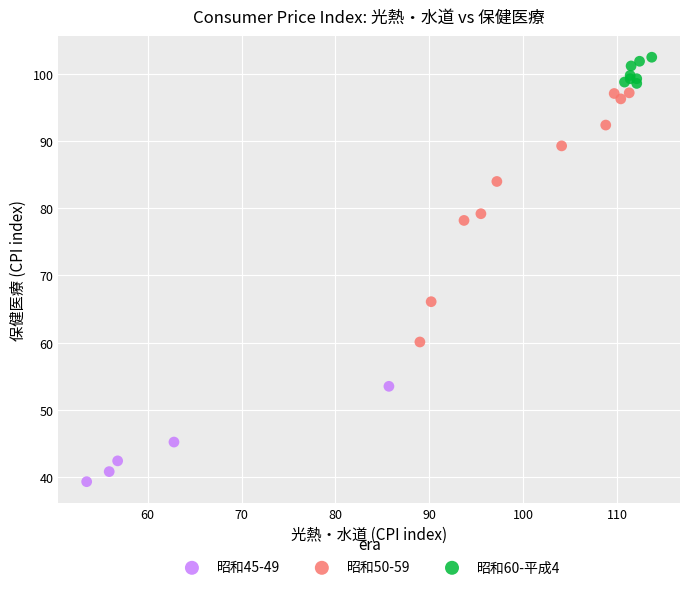

Which series has the largest Y range (max minus min)?

昭和50-59